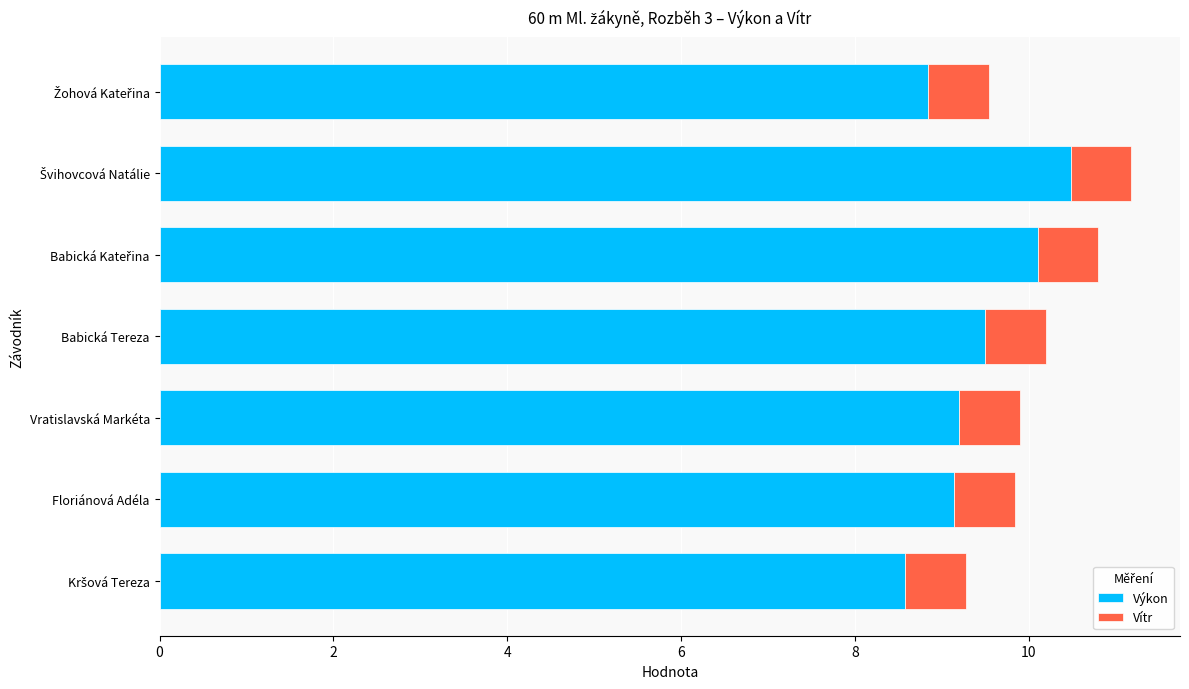

What is the sum of all Výkon values?

65.8